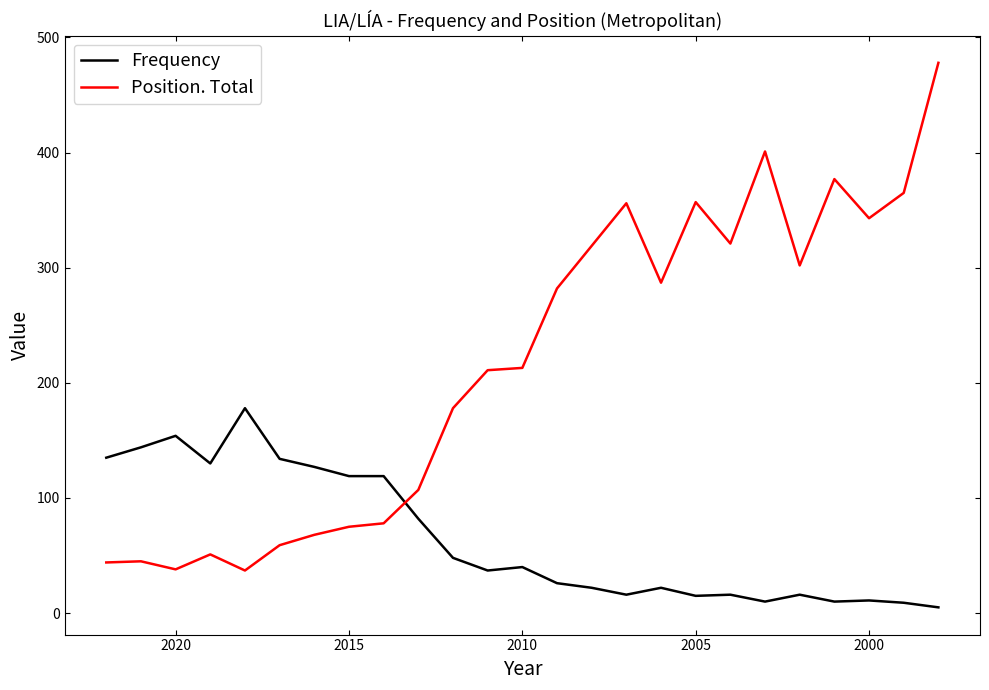

Reading left to right, list all the values displayed in this chart.

Frequency: 135	144	154	130	178	134	127	119	119	82	48	37	40	26	22	16	22	15	16	10	16	10	11	9	5
Position. Total: 44	45	38	51	37	59	68	75	78	107	178	211	213	282	319	356	287	357	321	401	302	377	343	365	478